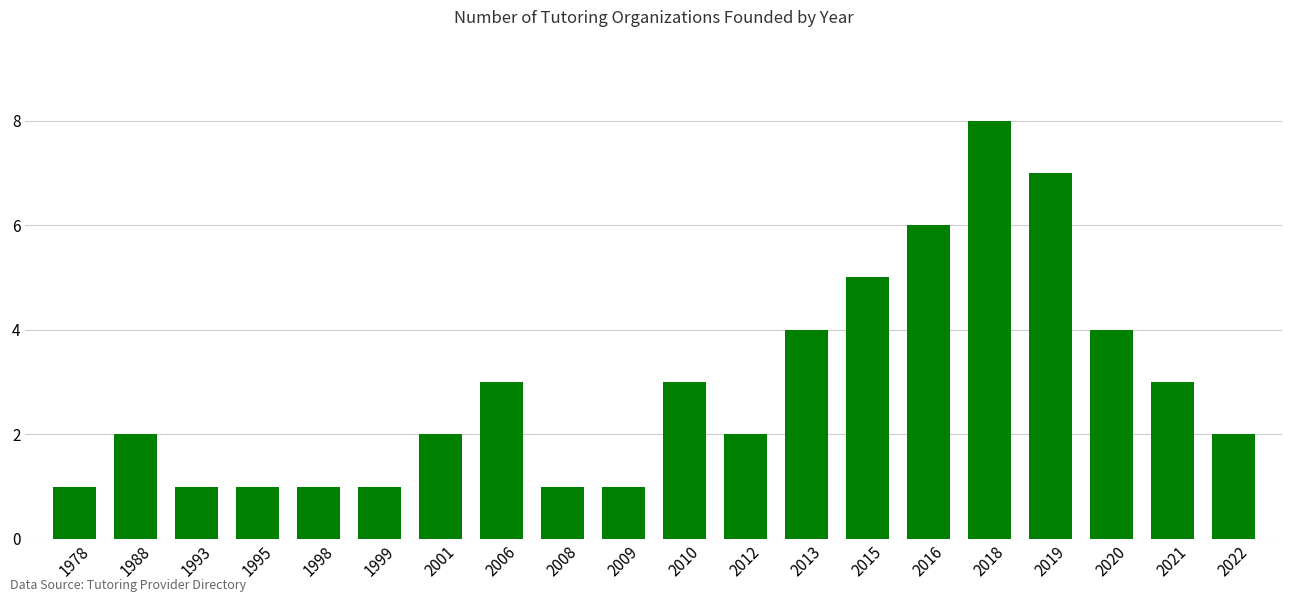

True or false: the data shows 1 at 2001.

False